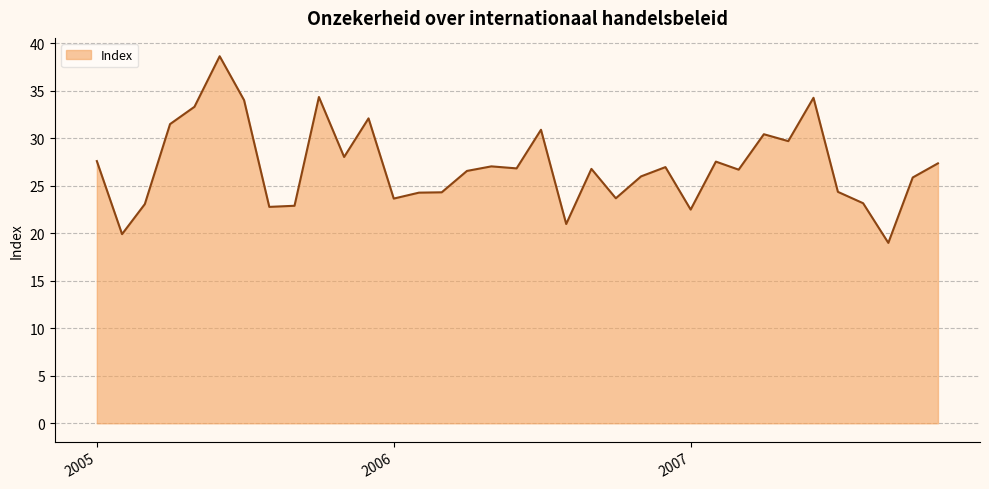

What is the minimum value shown in the chart?

19.0